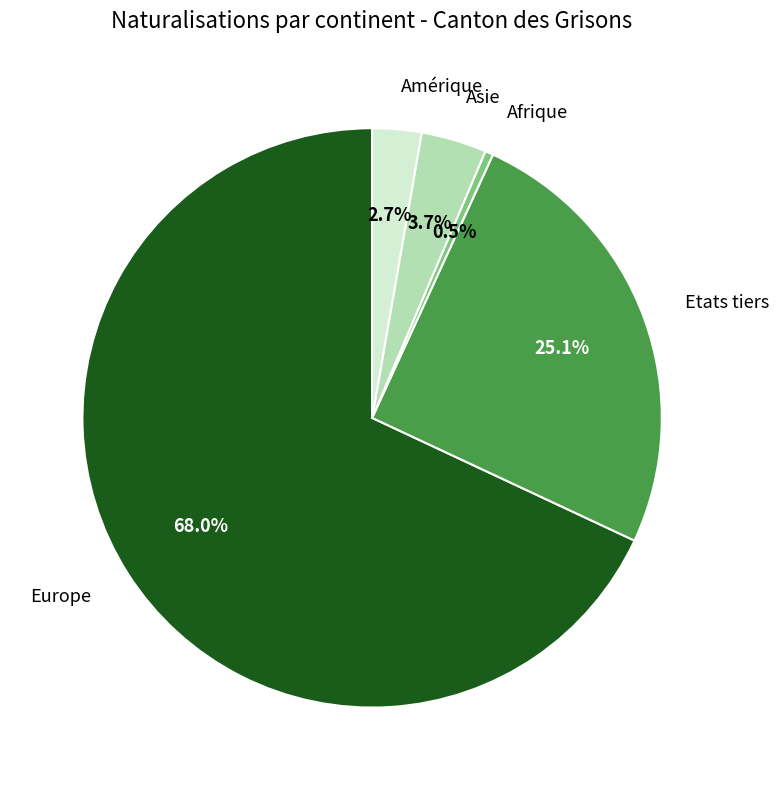

Is there any slice that represents more than half of the pie?

Yes